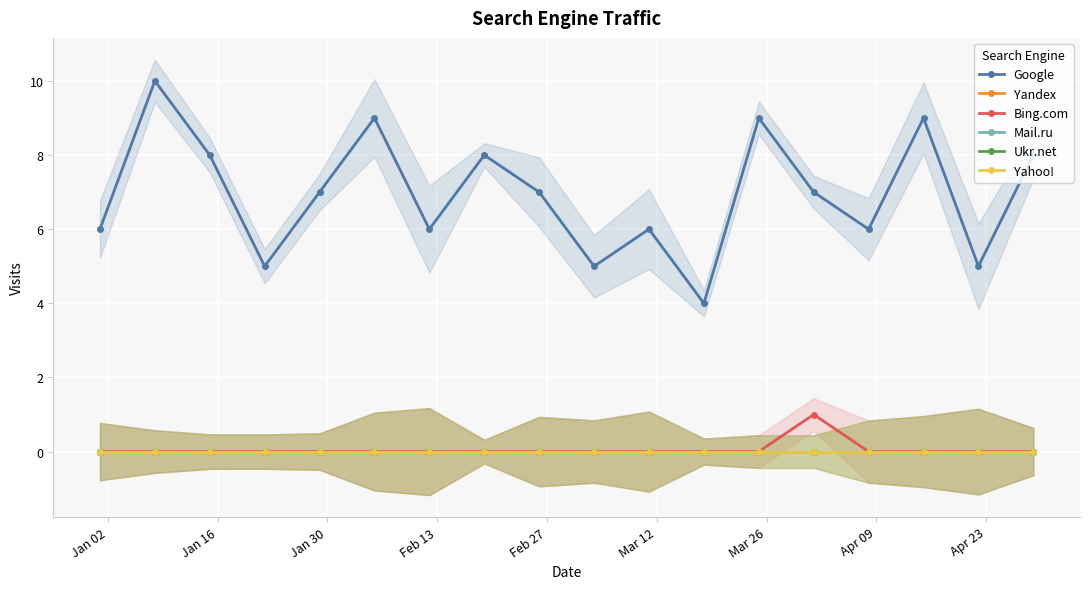

Rank the series by their maximum value, from highest to lowest.

Google, Bing.com, Yandex, Mail.ru, Ukr.net, Yahoo!